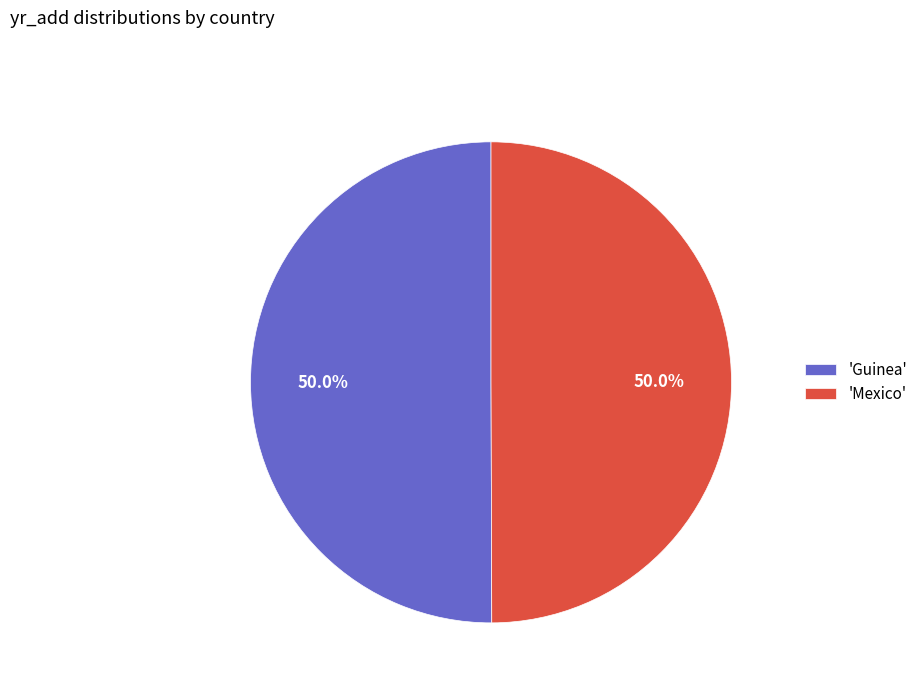

What is the total percentage of 'Guinea' and 'Mexico'?

100.0%